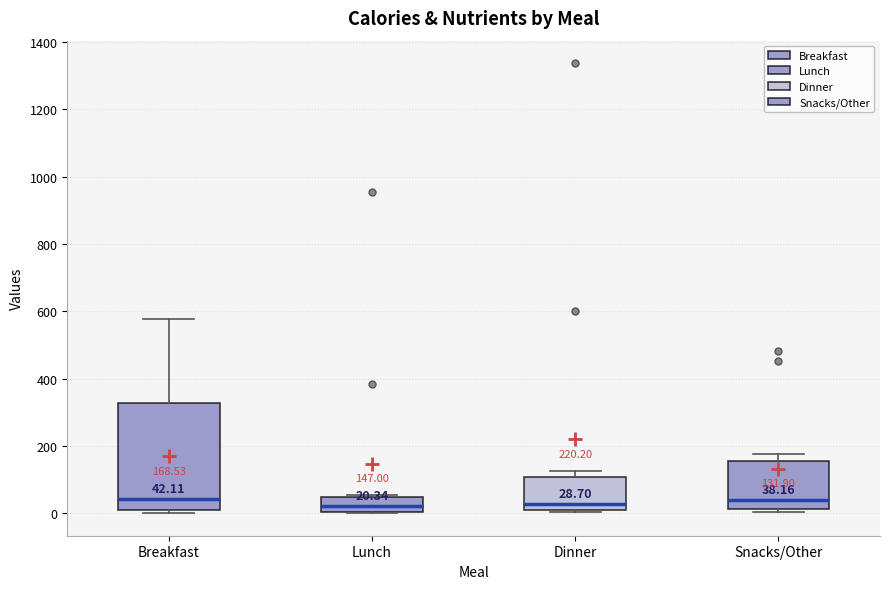

Comparing the boxes themselves (not the whiskers), which one is the tallest?

Breakfast